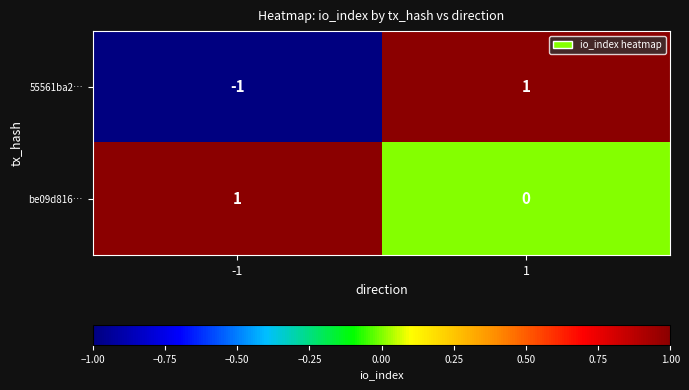

True or false: 55561ba2… has a value of 0 at -1.

False